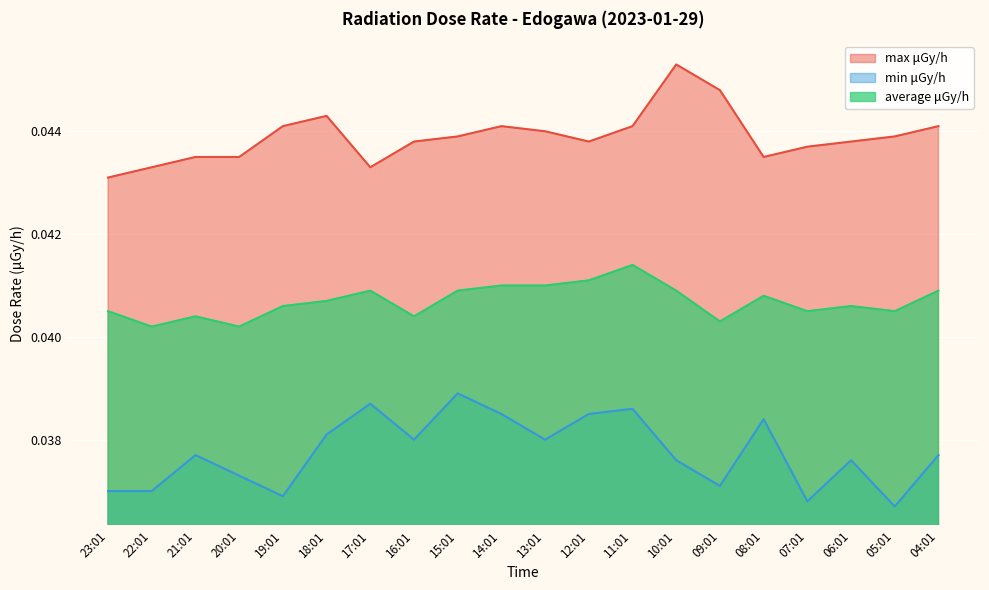

Between 22:01 and 15:01, which is larger?

15:01